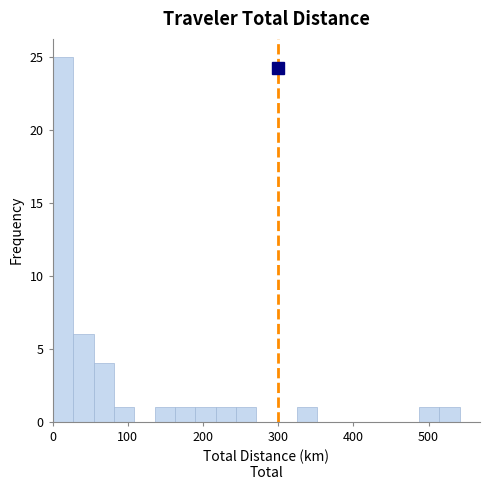

Around what value on the x-axis is the tallest bar? Give the approximate position of its centre, as read against the axis.

10